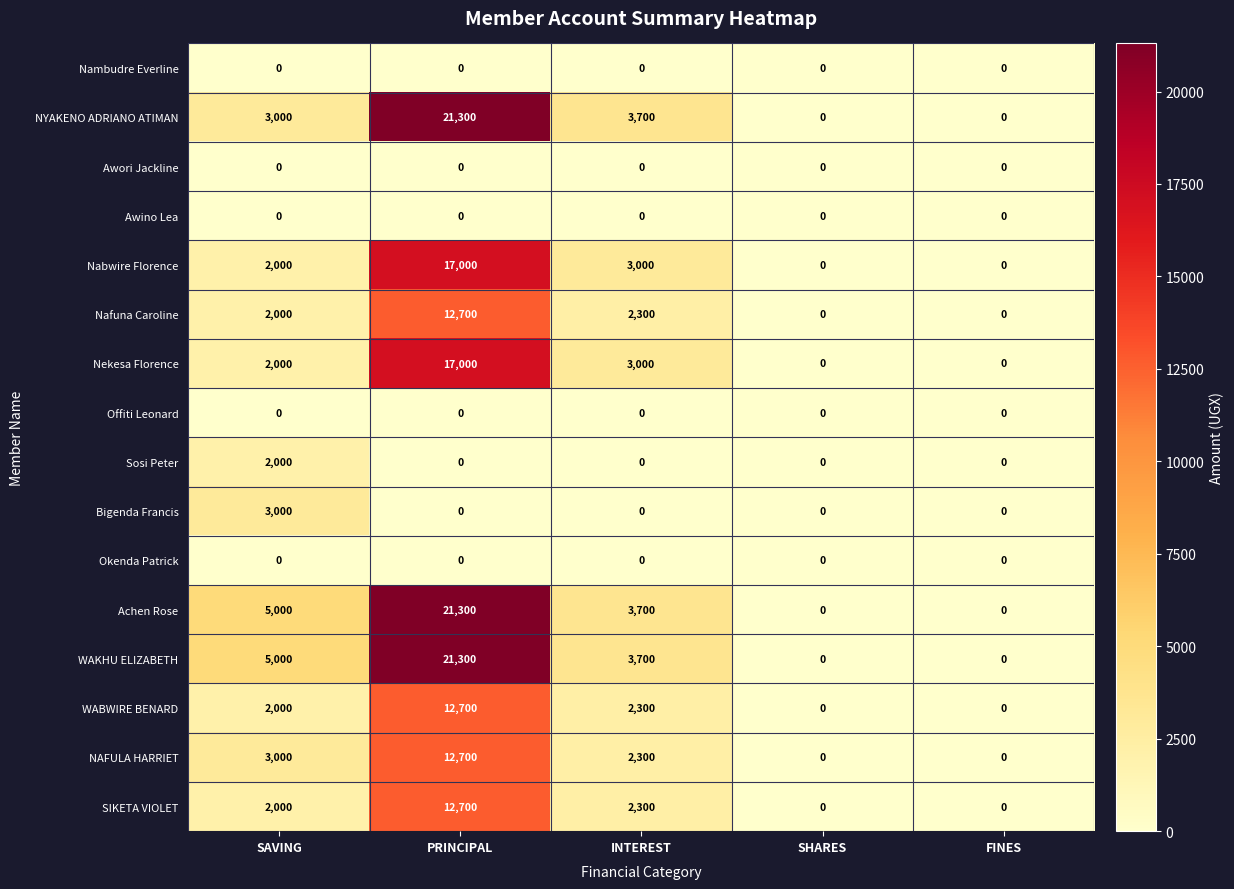

True or false: NYAKENO ADRIANO ATIMAN has a value of 4595 at SAVING.

False